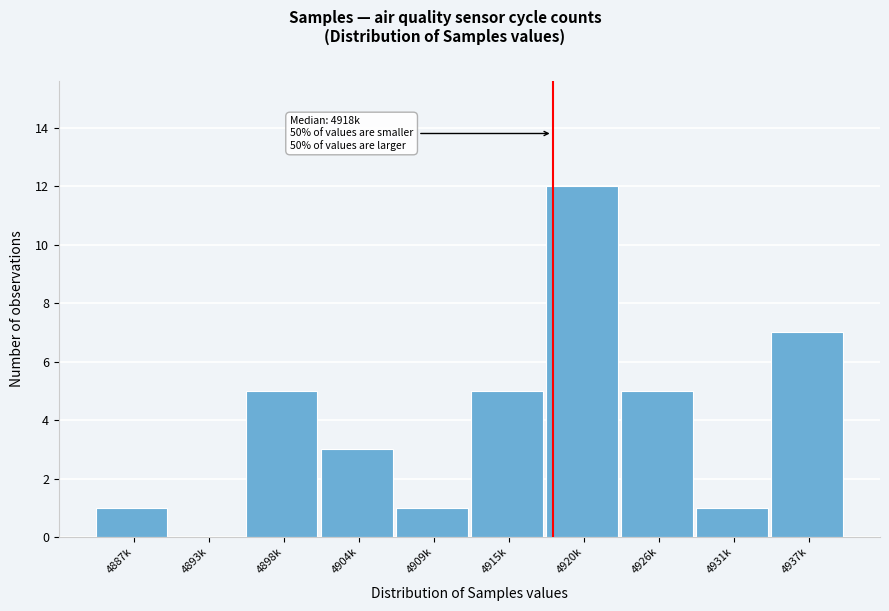

Reading left to right, list all the values displayed in this chart.

4887k=1	4893k=0	4898k=5	4904k=3	4909k=1	4915k=5	4920k=12	4926k=5	4931k=1	4937k=7